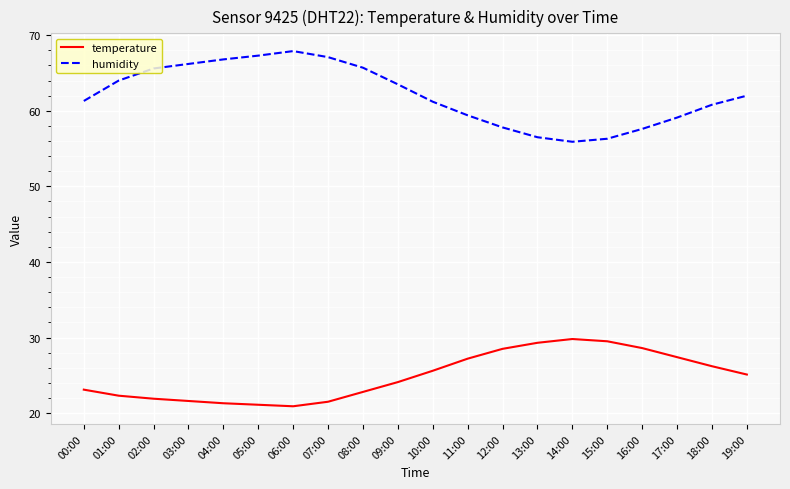

In temperature, how many points are higher than both neighbors (excluding endpoints)?

1